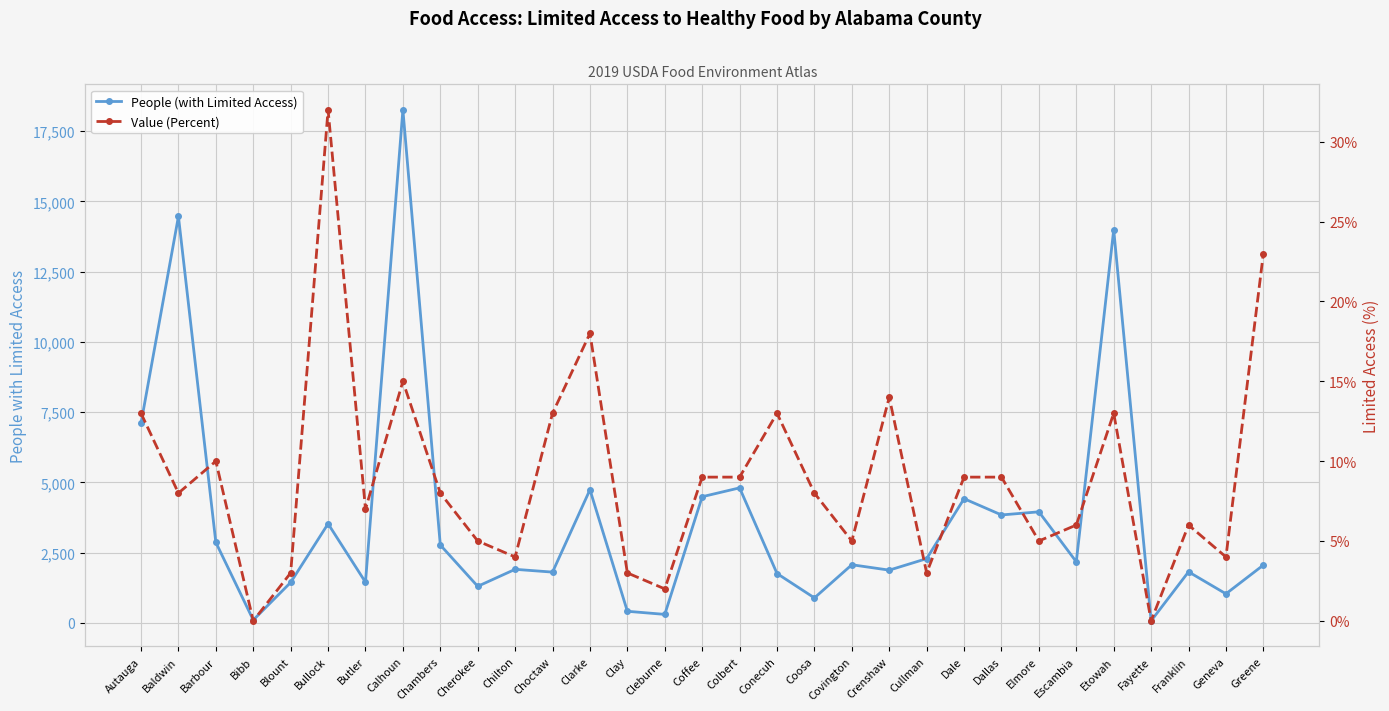

What is the difference between the maximum and minimum values in the People (with Limited Access) series?

18184